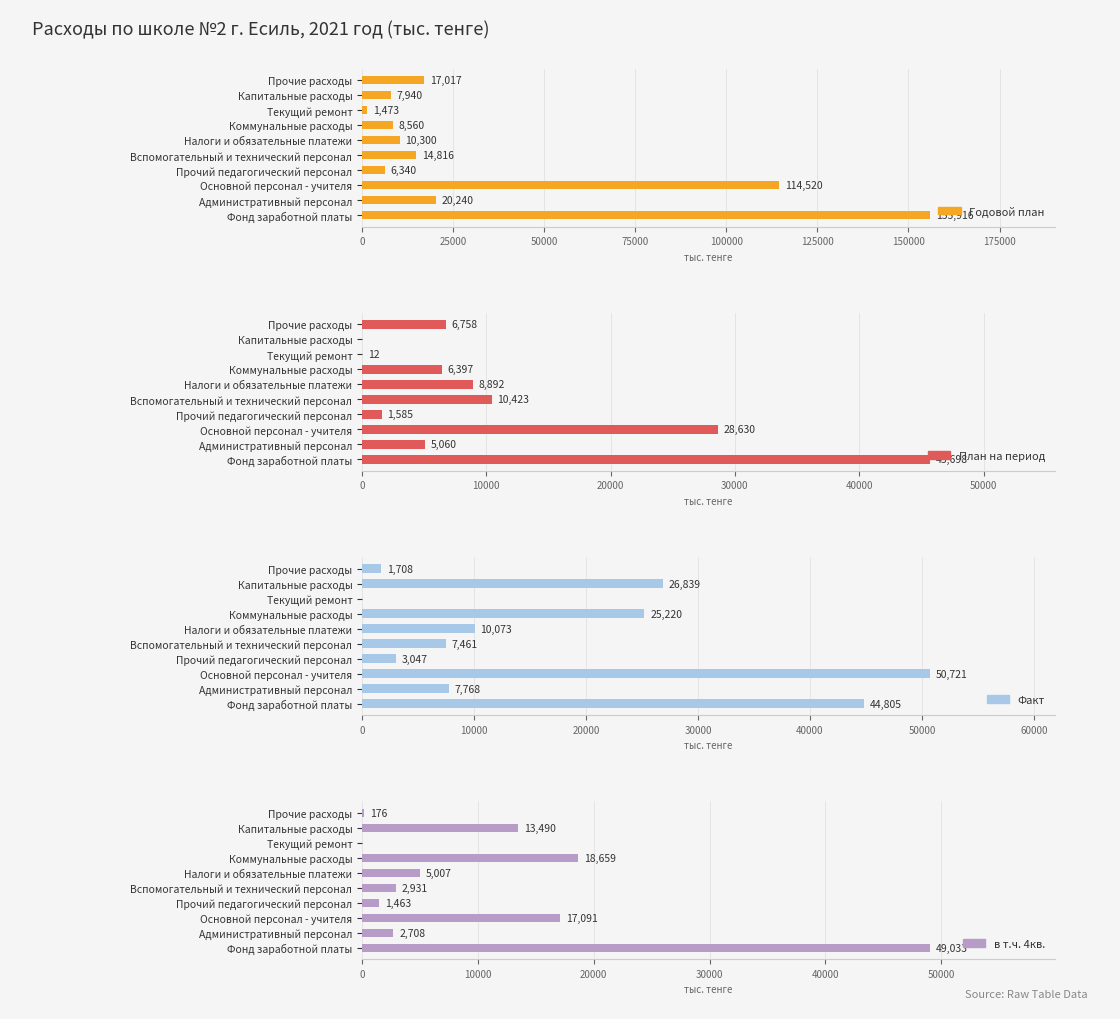

At Административный персонал, list the series in order from largest to smallest.

Годовой план, Факт, План на период, в т.ч. 4кв.